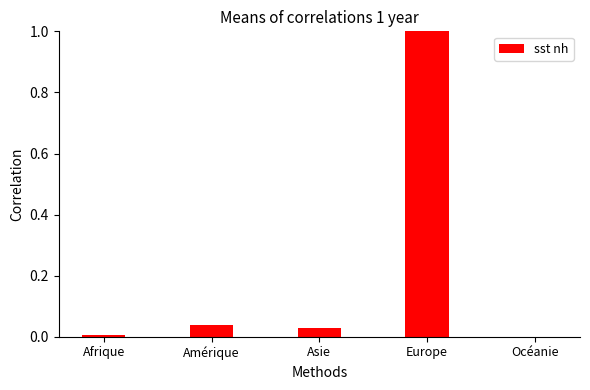

The chart shows a value of 0.0 at Amérique. True or false?

True